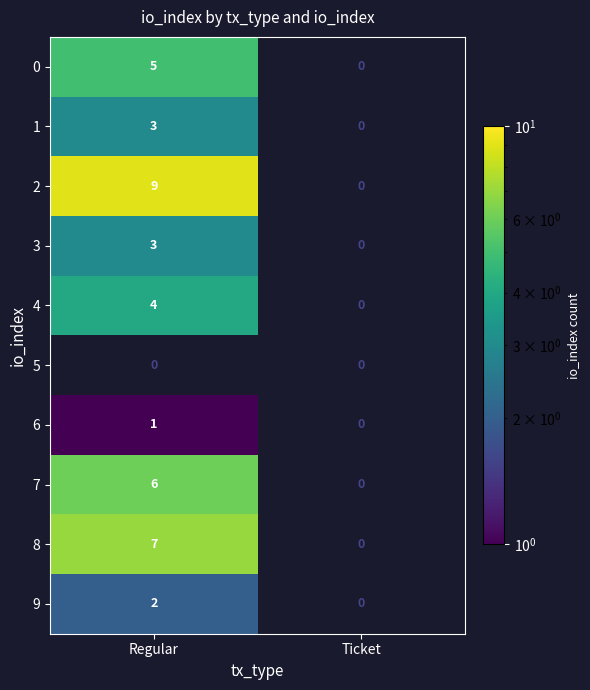

The value of 4 at Regular is 4. True or false?

True